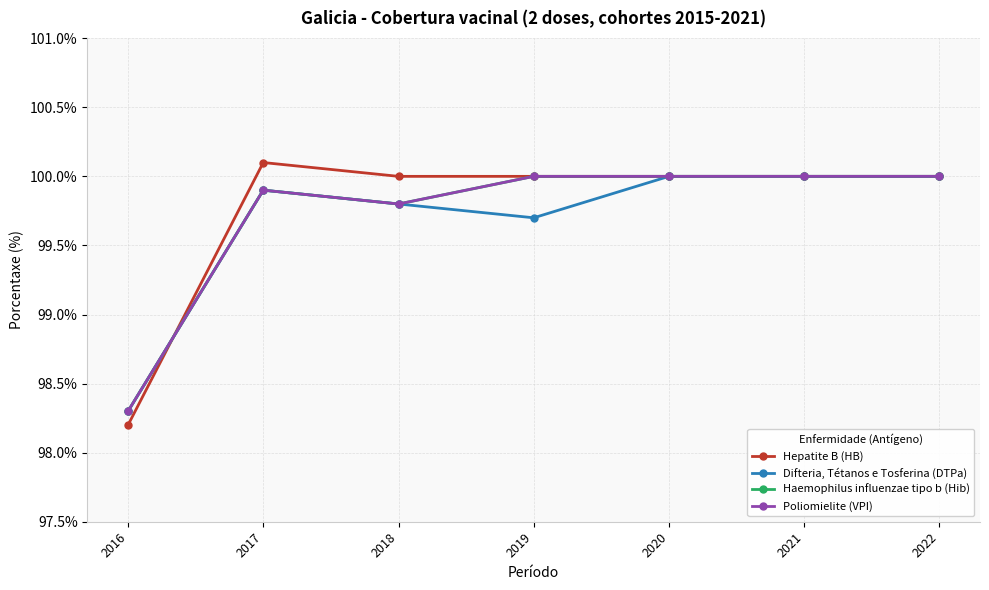

Is this an area chart (filled region under the line)?

No